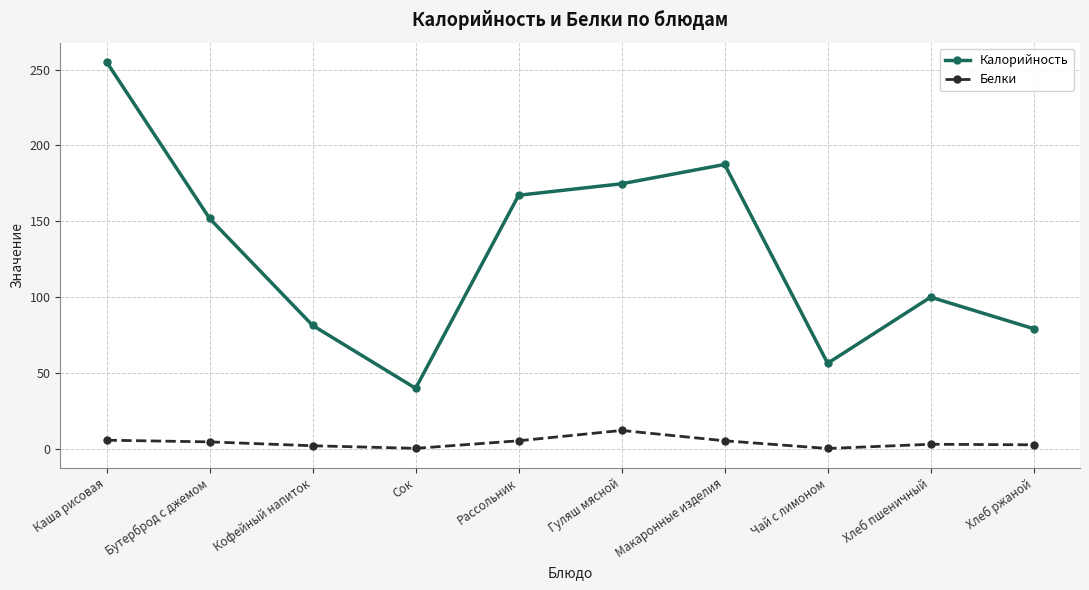

What value does the Калорийность series have at Гуляш мясной?

174.8